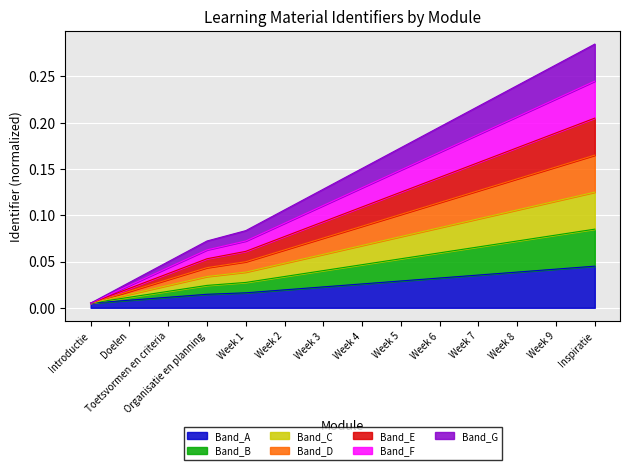

How many lines are shown in the chart?

7